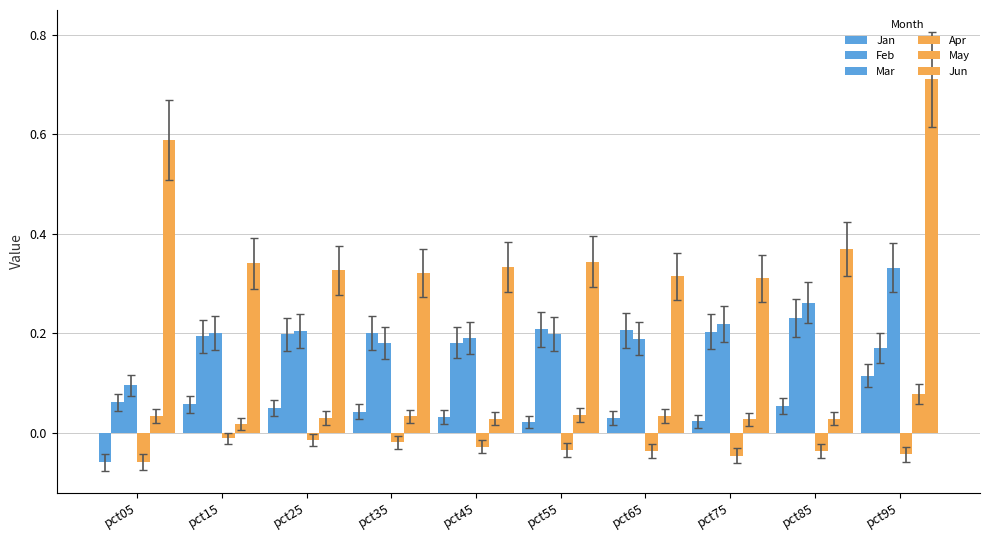

What is the maximum value shown in the chart?

0.7